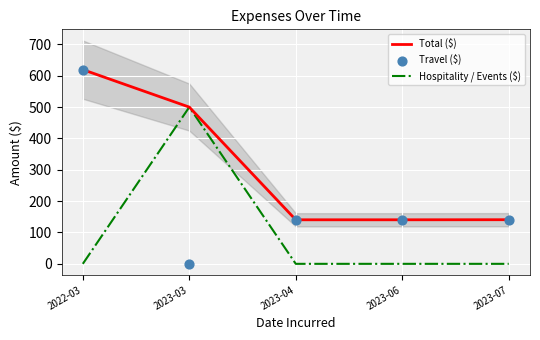

Is the value of Hospitality / Events ($) at 2022-03 greater than the value of Travel ($) at 2023-07?

No